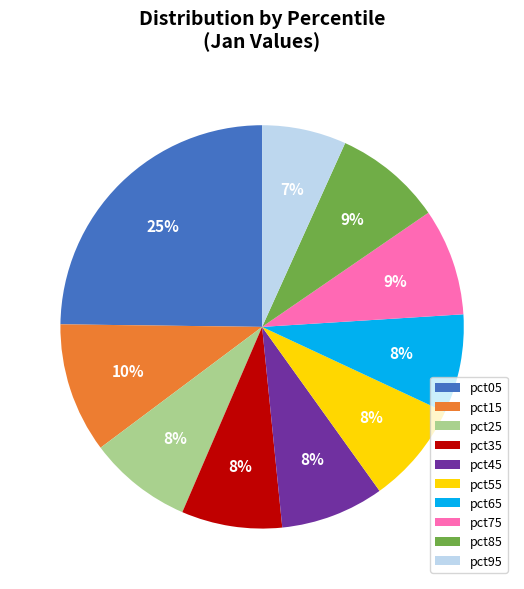

To the nearest percent, what percentage of the pie is pct95?

7%